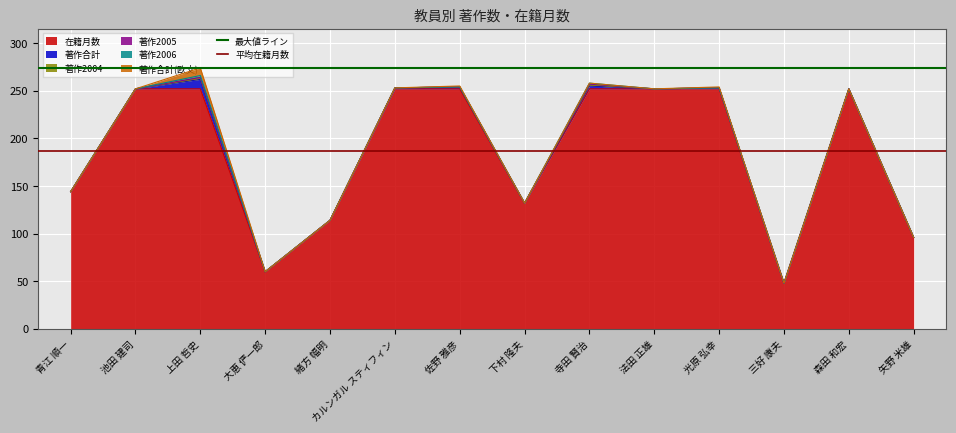

What is the maximum value for 在籍月数?

252